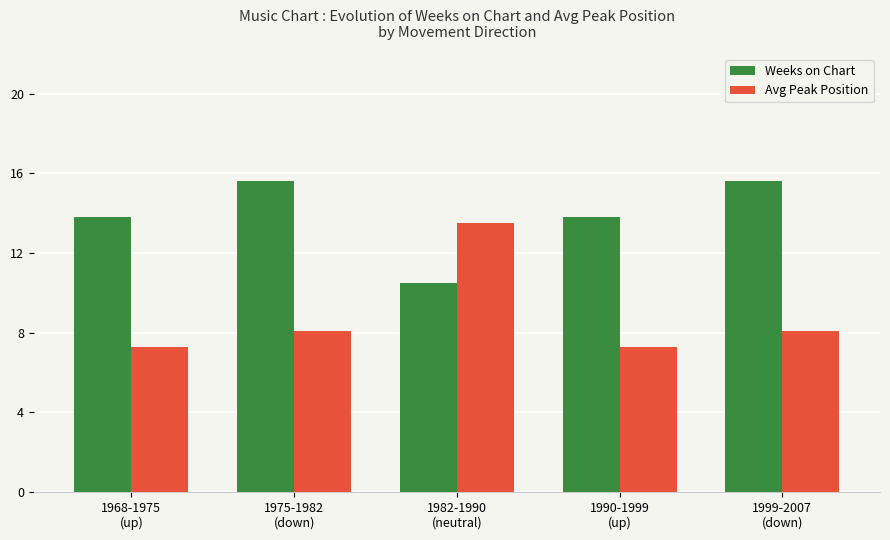

The value of Weeks on Chart at 1990-1999
(up) is 22.5. True or false?

False